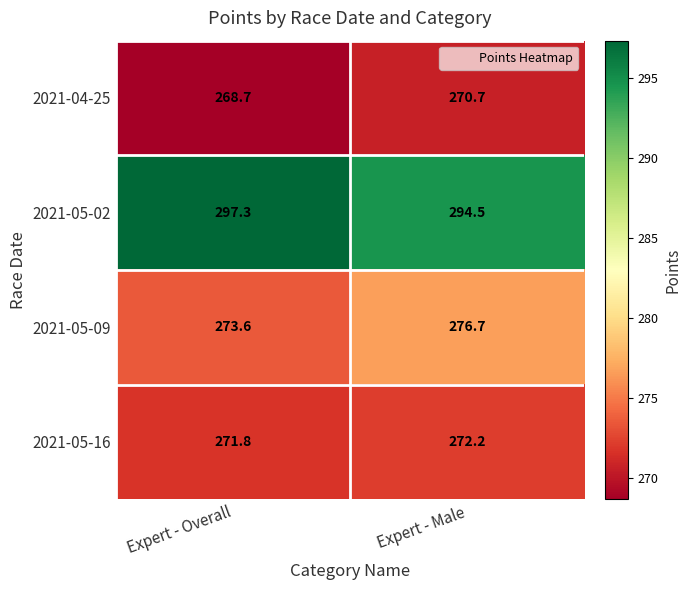

What is the average value of the 2021-04-25 series?

269.7